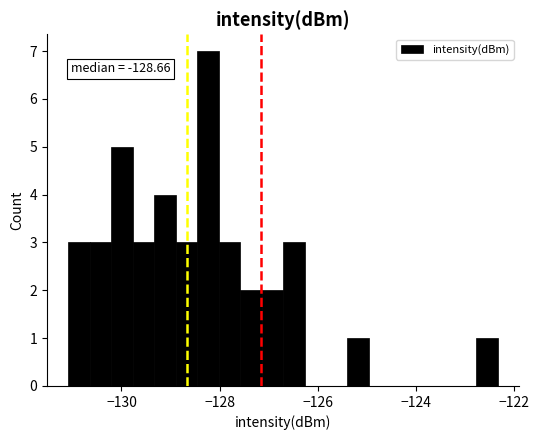

Around what value on the x-axis is the tallest bar? Give the approximate position of its centre, as read against the axis.

-128.2